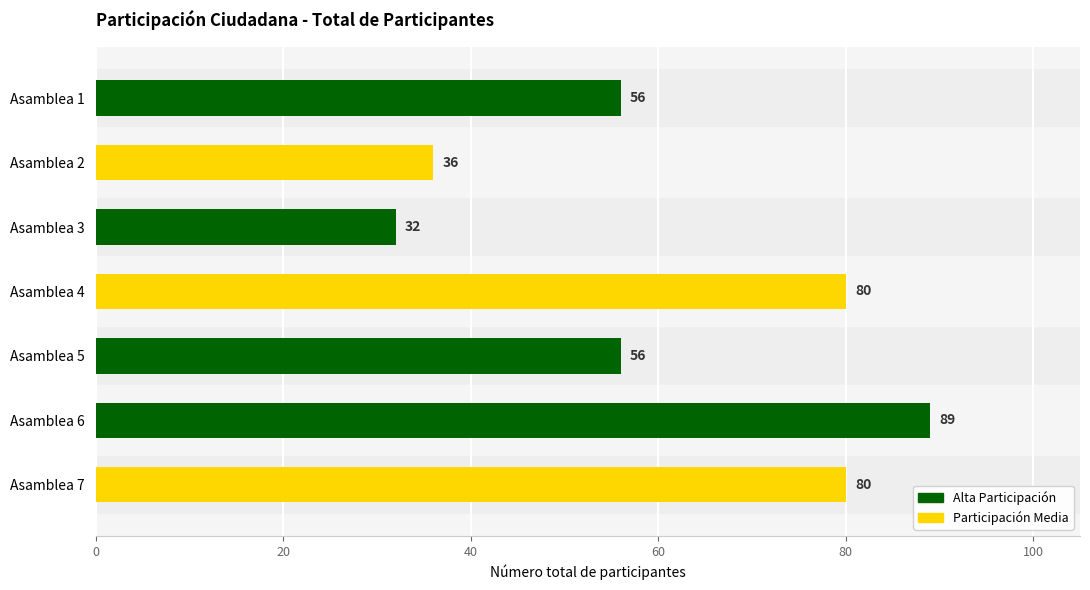

Reading top to bottom, extract all data points from this chart.

Asamblea 1=56	Asamblea 2=36	Asamblea 3=32	Asamblea 4=80	Asamblea 5=56	Asamblea 6=89	Asamblea 7=80